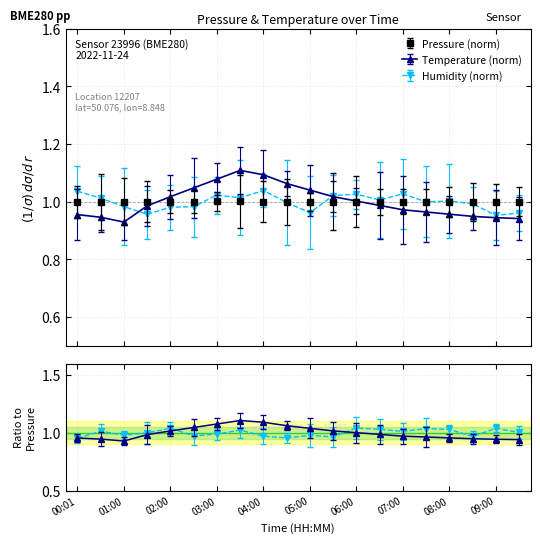

What is the difference between the highest and lowest values at 04:30?

0.1